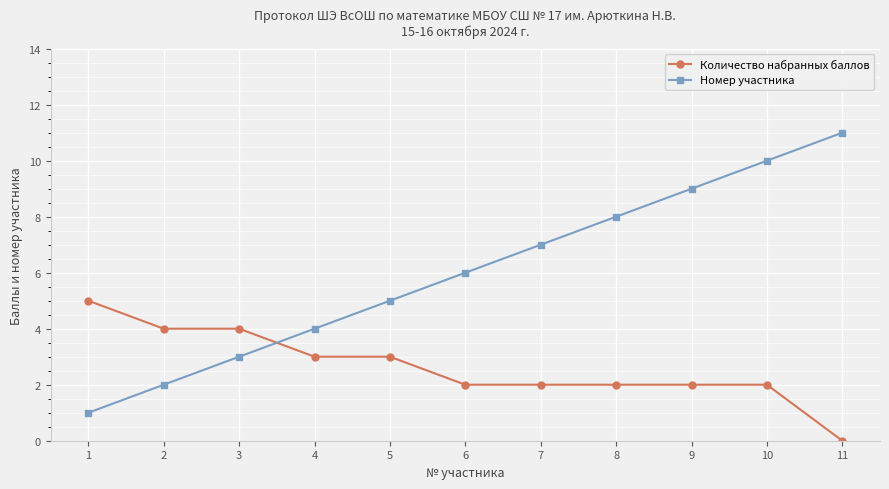

True or false: Номер участника and Количество набранных баллов intersect in this chart.

True